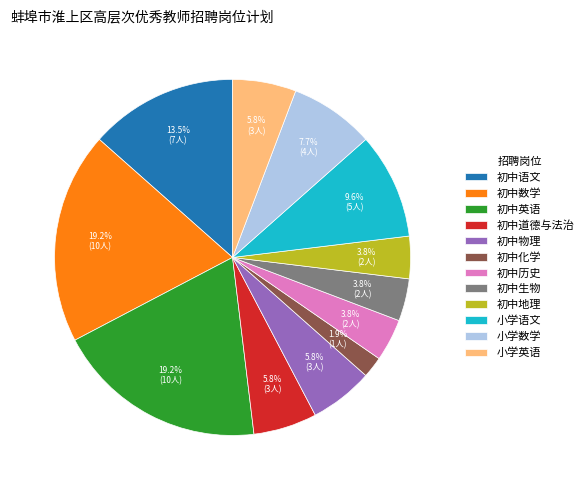

How many segments does this pie chart have?

12